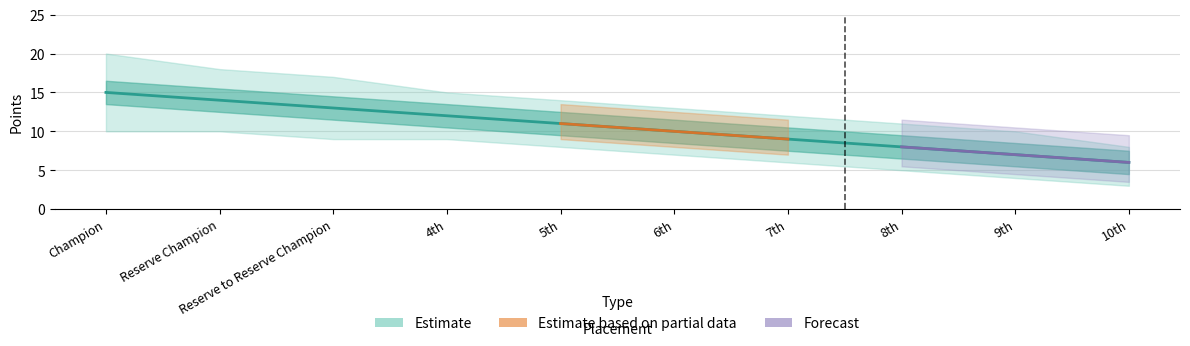

What is the difference between the Champion_lower values at Reserve Champion and 7th?

4